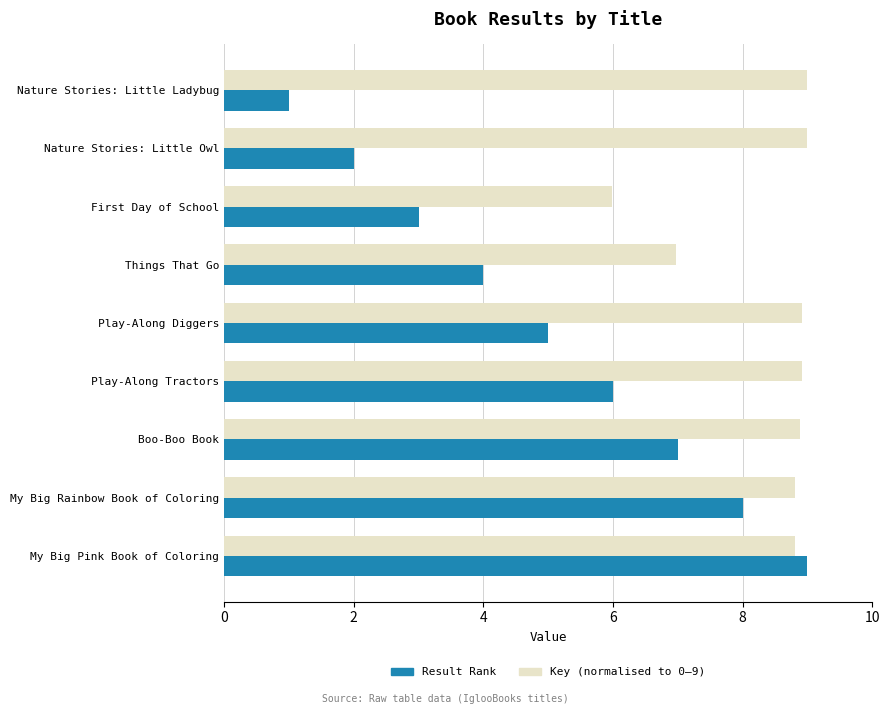

Which category has the lowest value in the Key (normalised to 0–9) series?

First Day of School